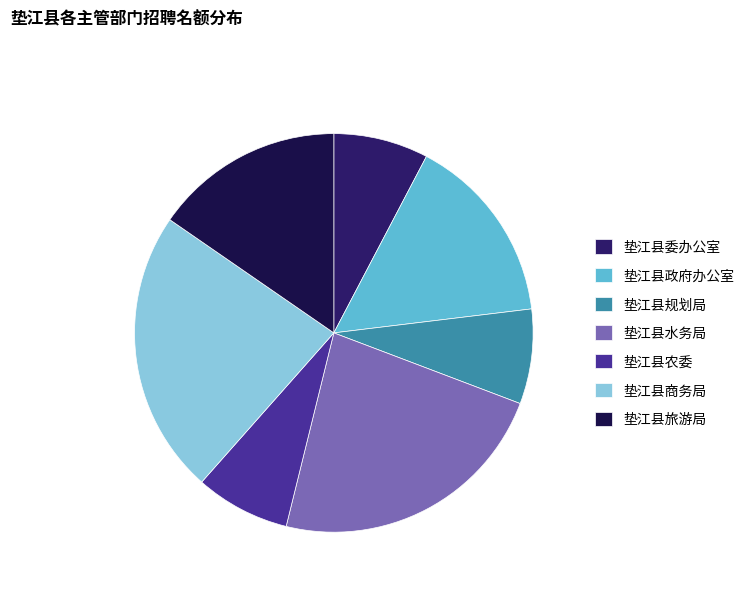

Between 垫江县农委 and 垫江县商务局, which is larger?

垫江县商务局